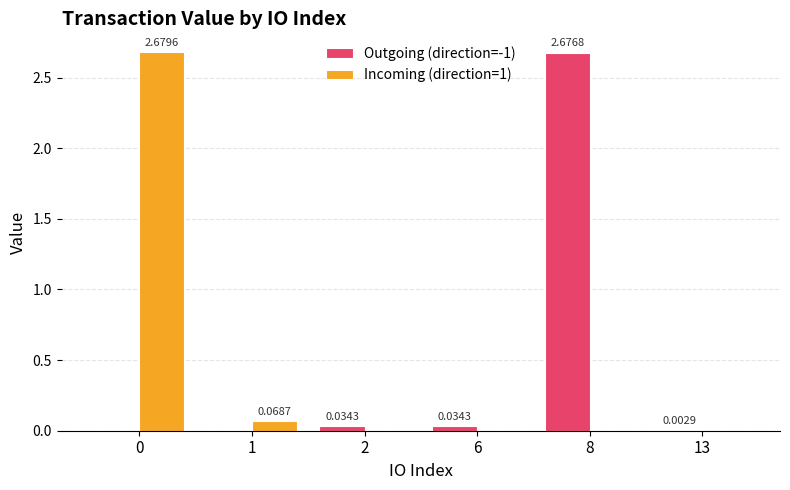

Which series changed the most between 1 and 8?

Outgoing (direction=-1)